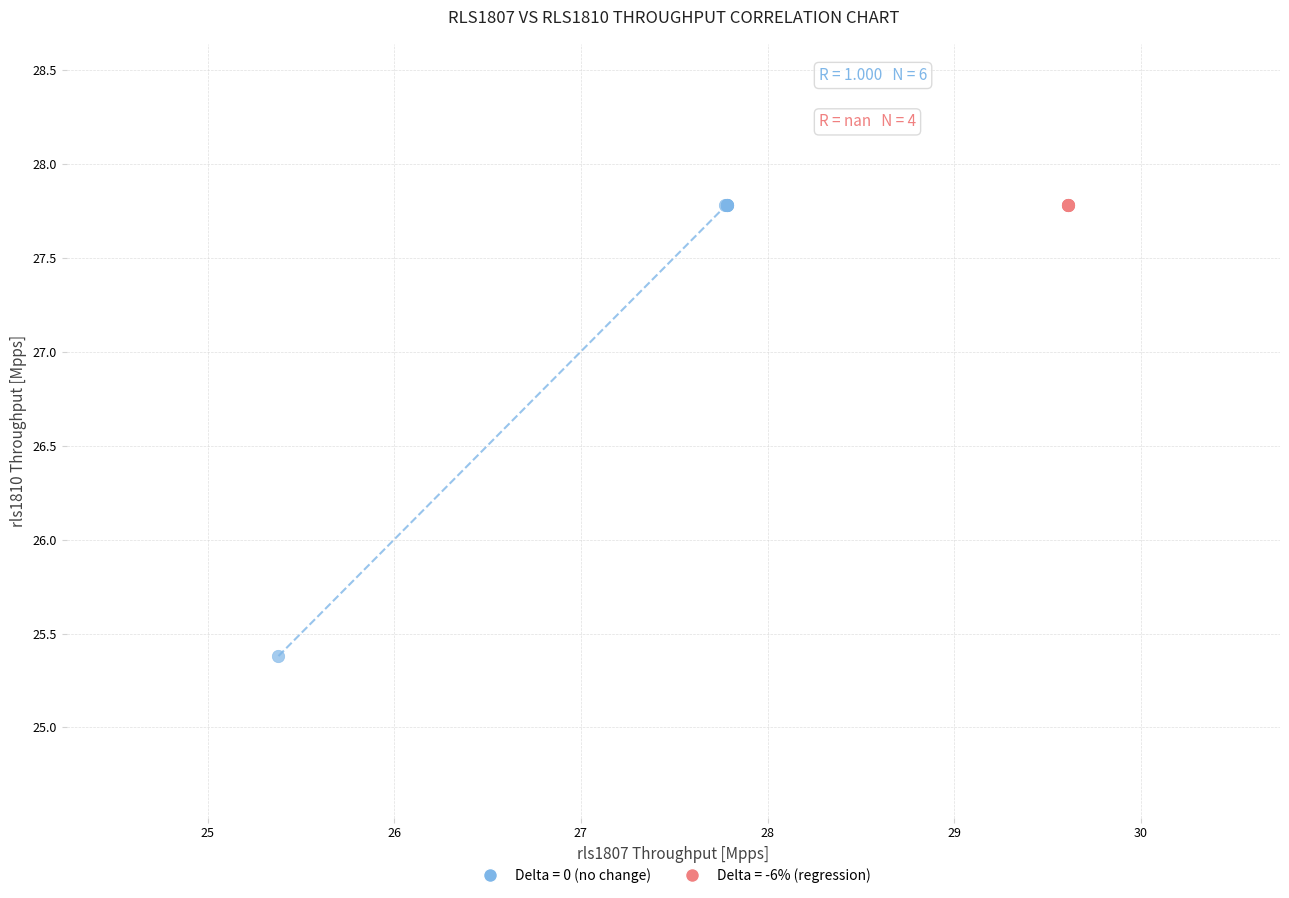

Which series reaches the minimum Y coordinate?

Delta = 0 (no change)